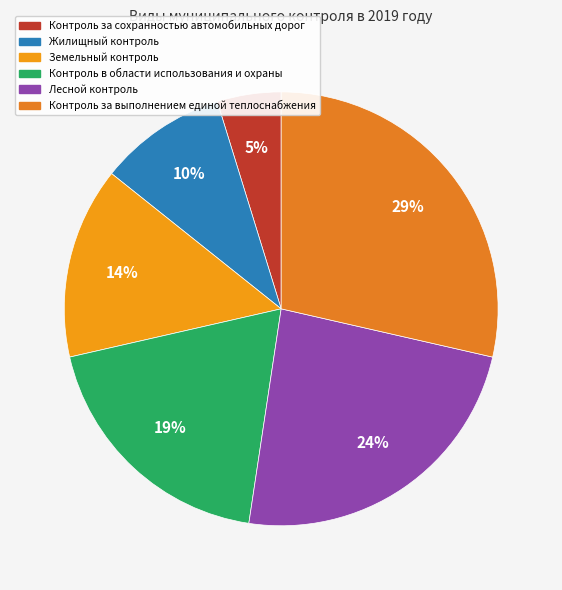

To the nearest percent, what is the combined percentage of Земельный контроль and Контроль за сохранностью автомобильных дорог?

19%